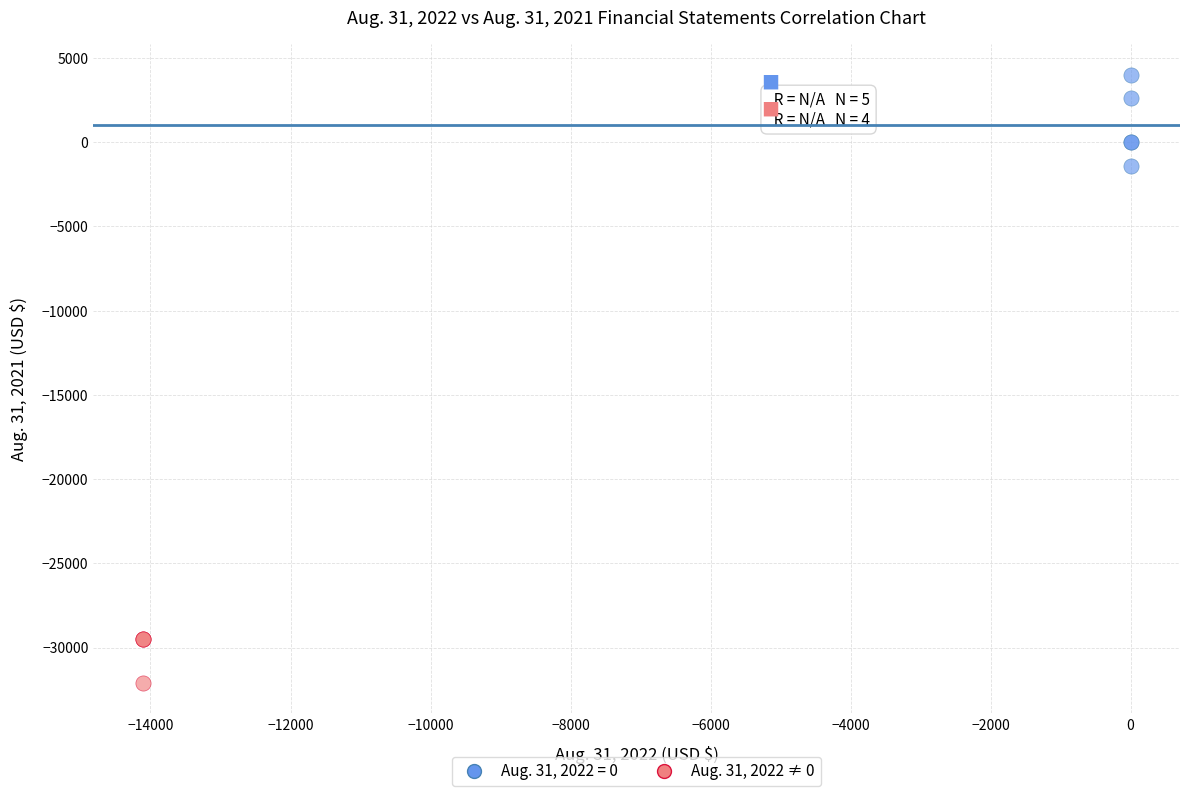

Which series contains the lowest Y value?

Aug. 31, 2022 ≠ 0